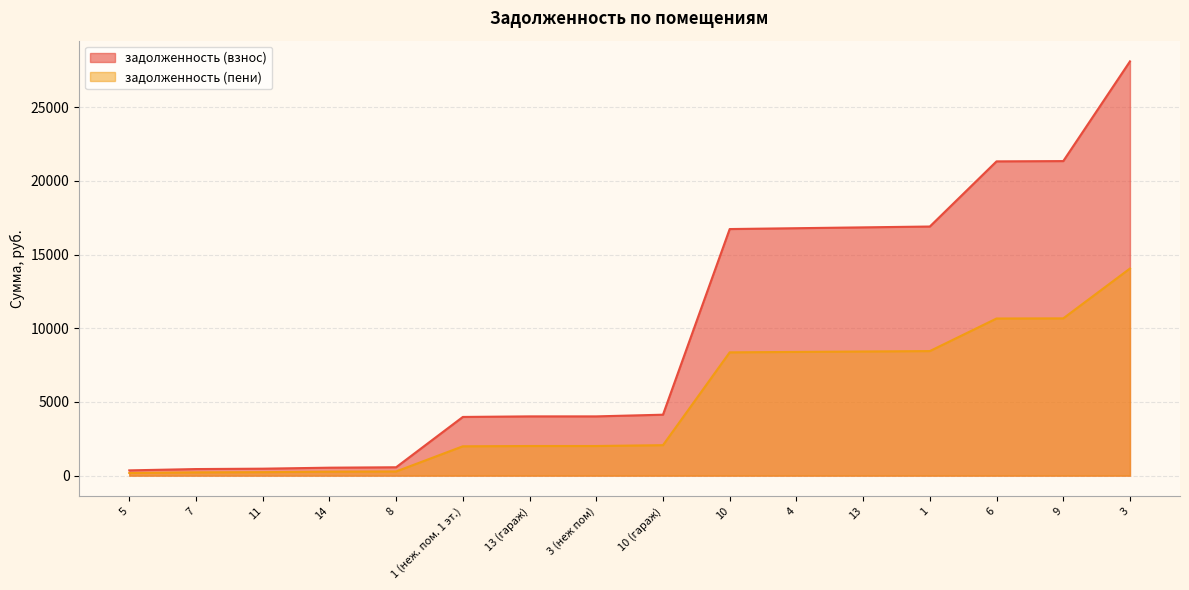

List the series in order of their peak value, lowest first.

задолженность (пени), задолженность (взнос)